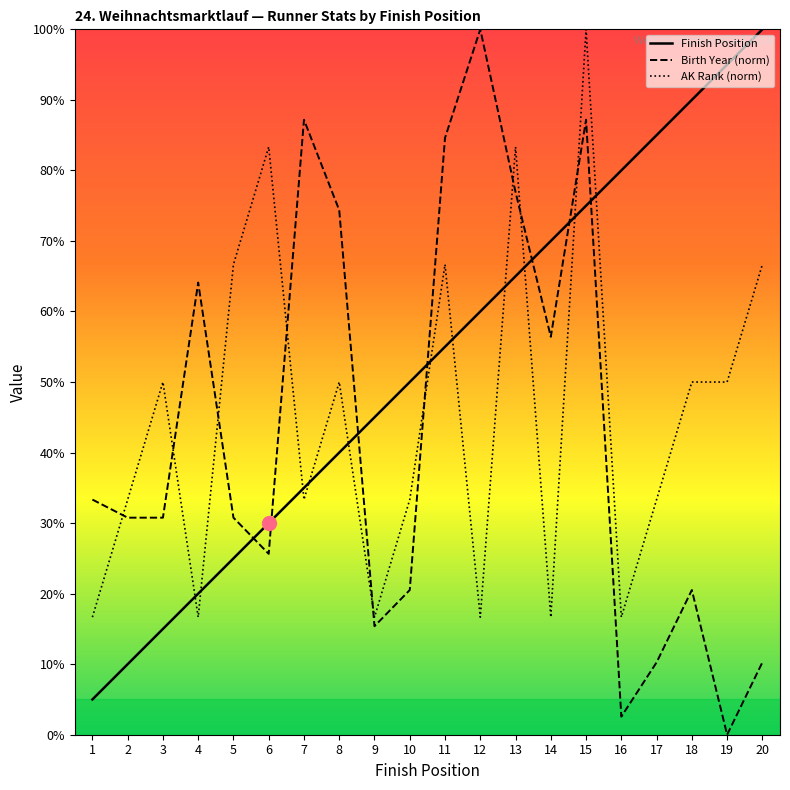

What is the difference between the maximum and minimum values in the AK Rank series?

83.3